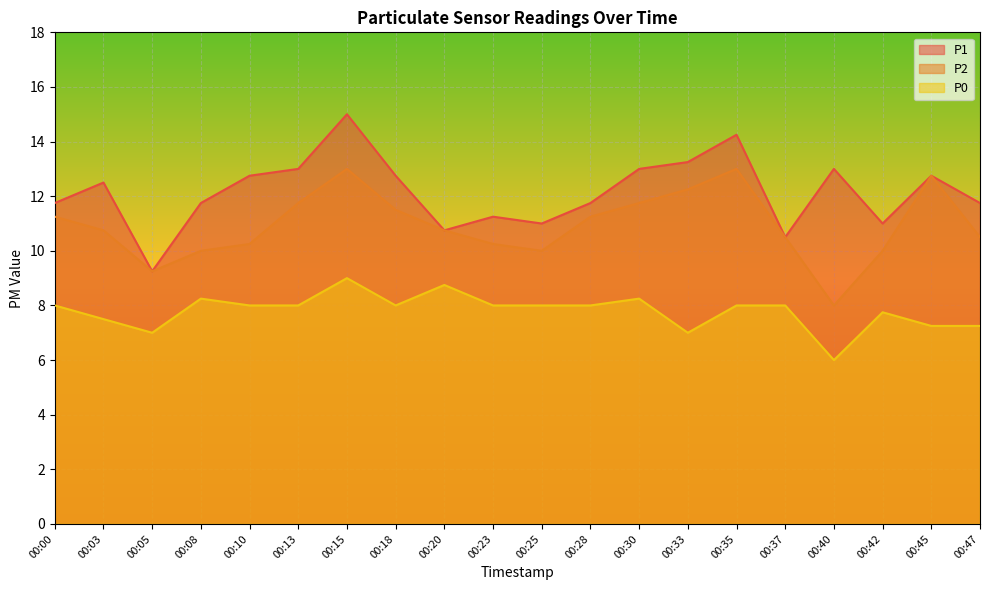

Rank the series by their average value, from highest to lowest.

P1, P2, P0